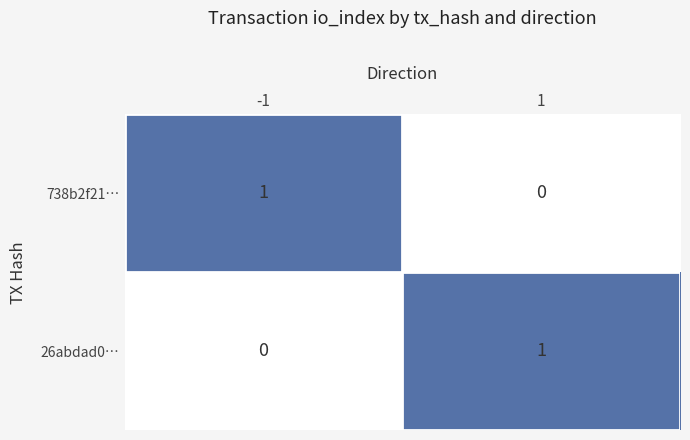

True or false: 738b2f21… has a value of 2 at -1.

False